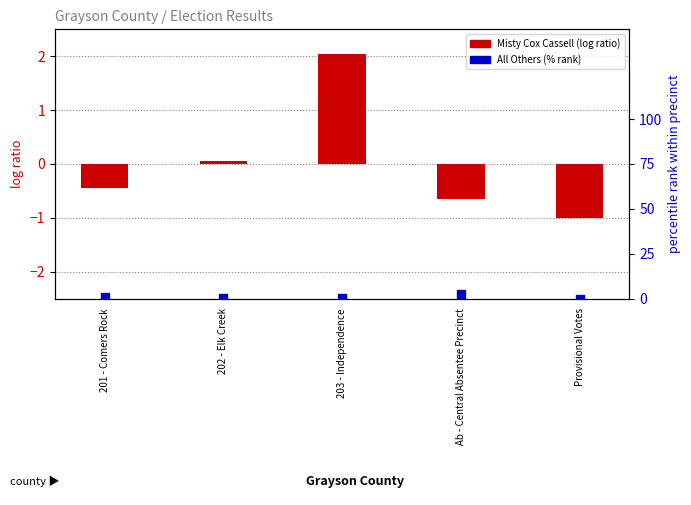

At how many categories does at least one series exceed 0?

4